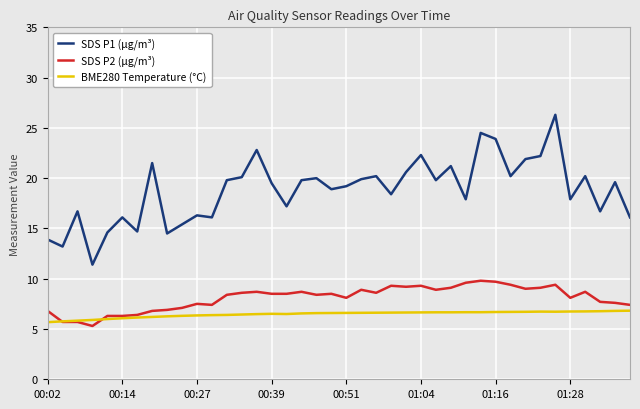

Which series has the largest range (max minus min)?

SDS P1 (µg/m³)